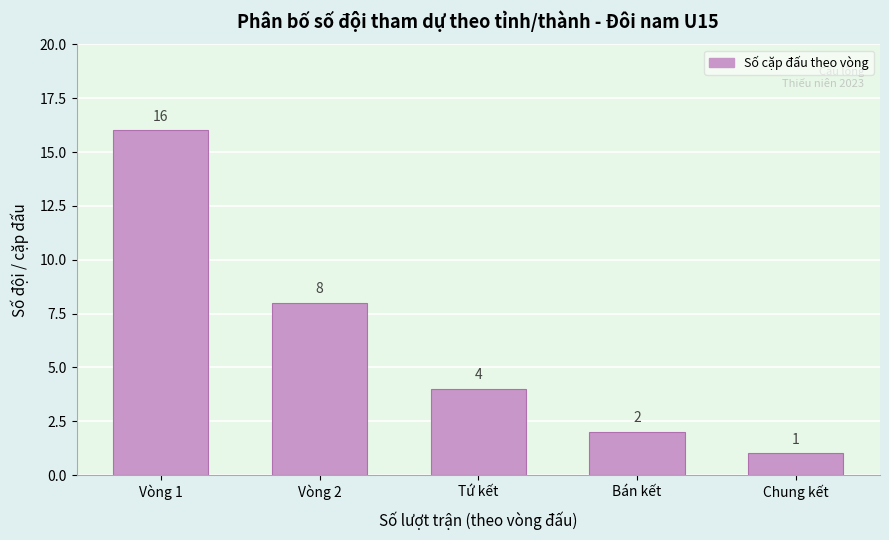

Reading right to left, what are all the values shown in this chart?

Chung kết=1	Bán kết=2	Tứ kết=4	Vòng 2=8	Vòng 1=16